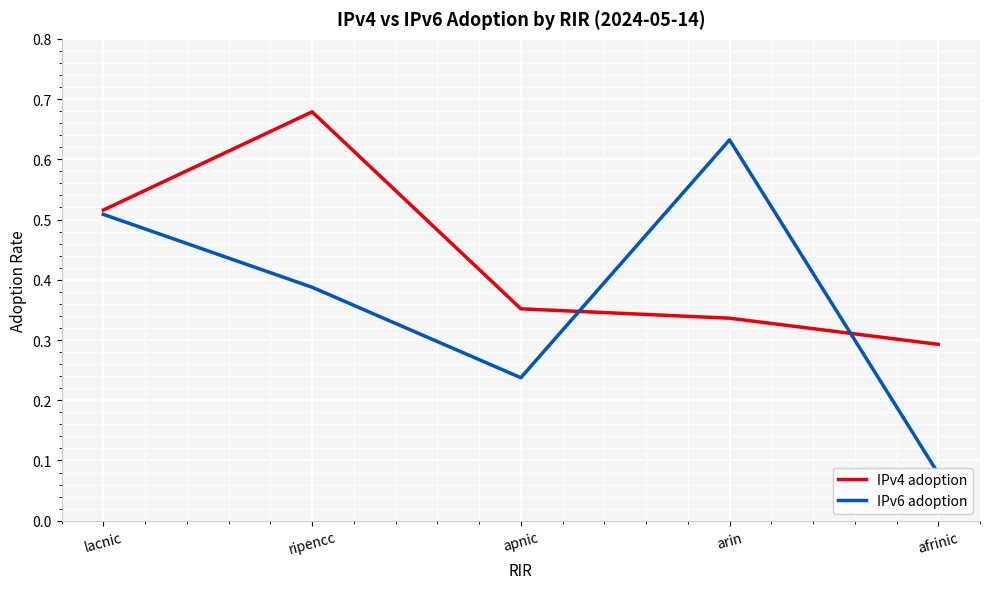

True or false: IPv4 adoption has a value of 0.1 at afrinic.

False